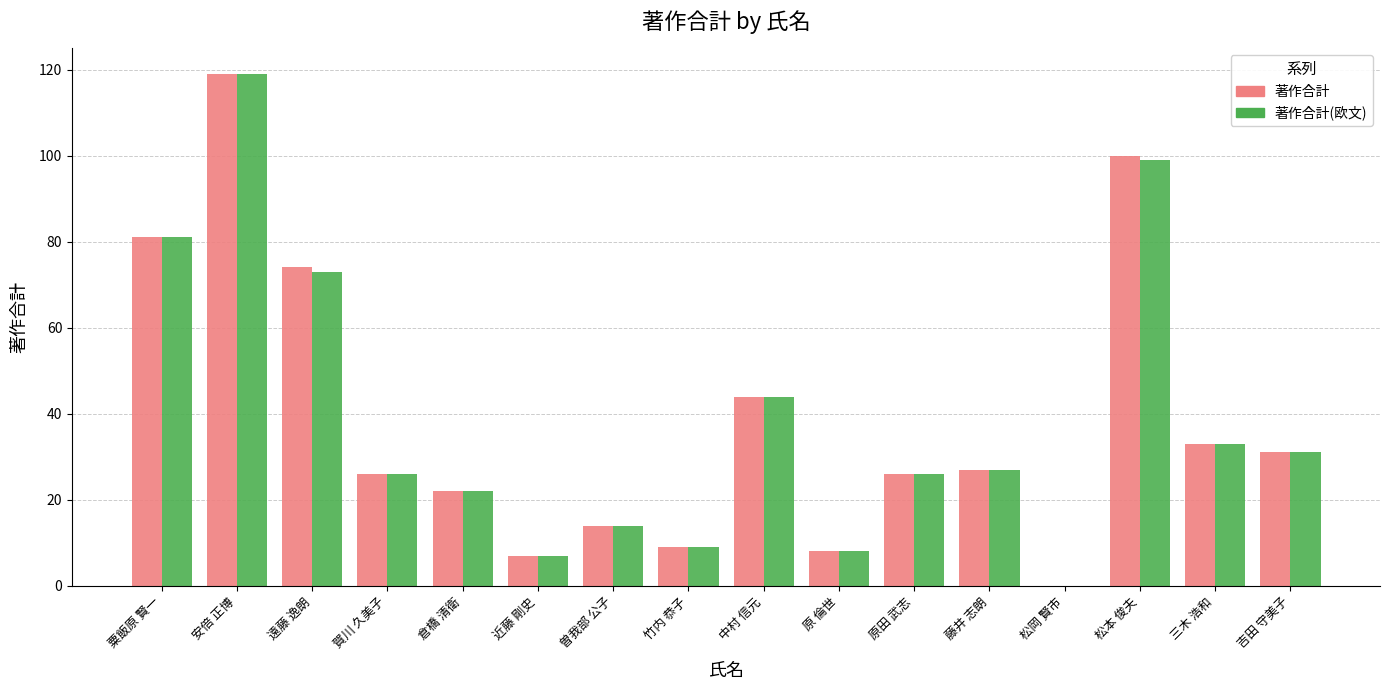

The value of 著作合計(欧文) at 松本 俊夫 is 20. True or false?

False